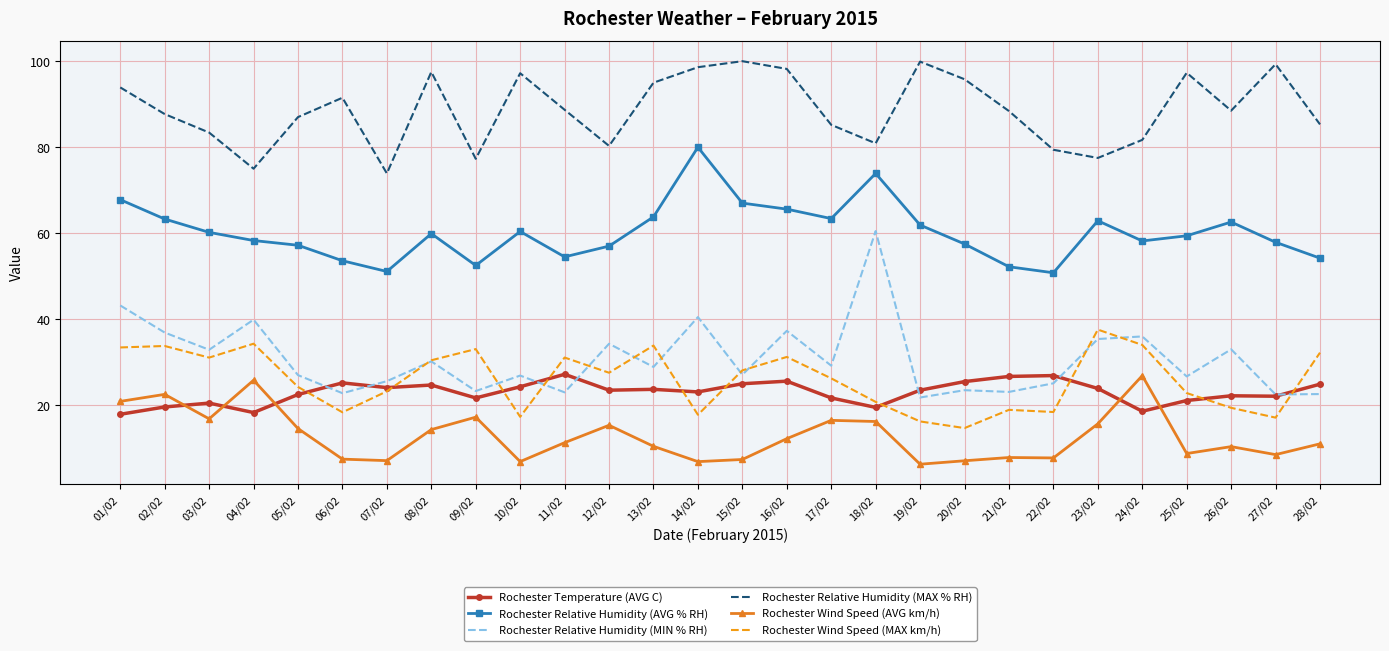

Is the value of Rochester Relative Humidity (MAX % RH) at 14/02 greater than the value of Rochester Relative Humidity (MIN % RH) at 01/02?

Yes